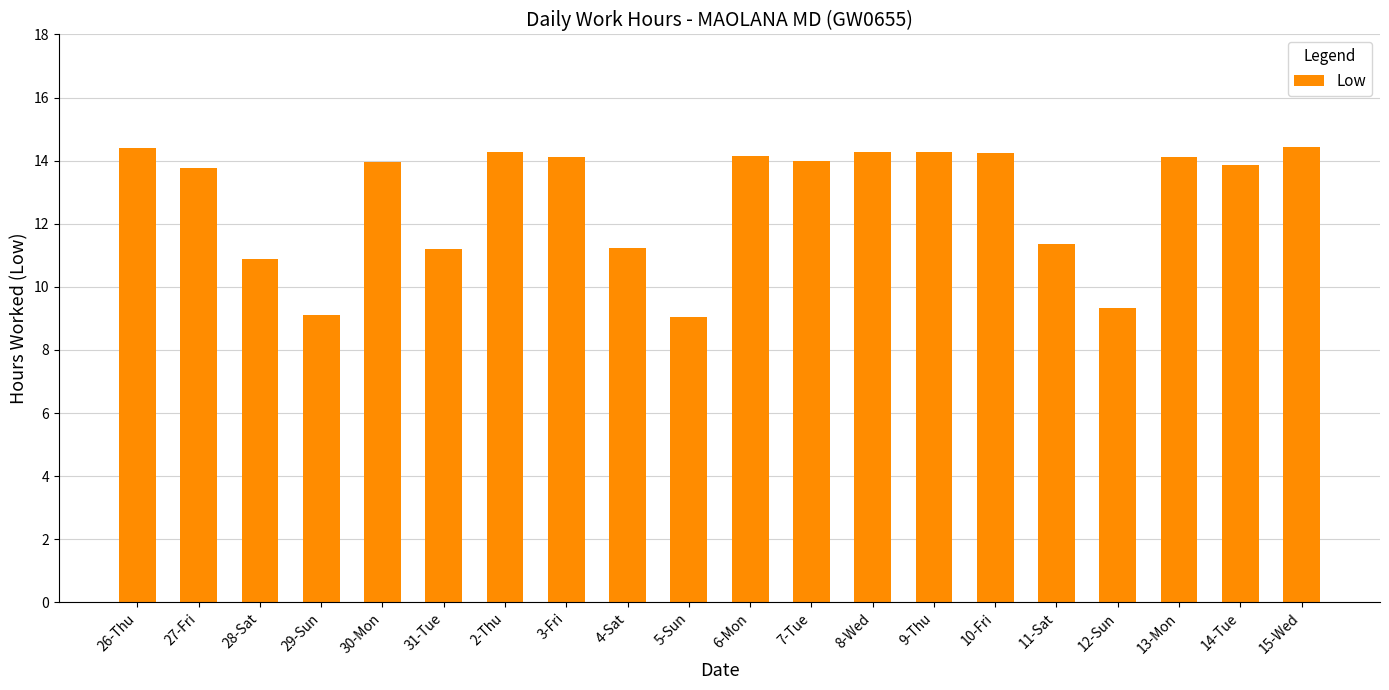

What is the difference between the maximum and minimum values?

5.4